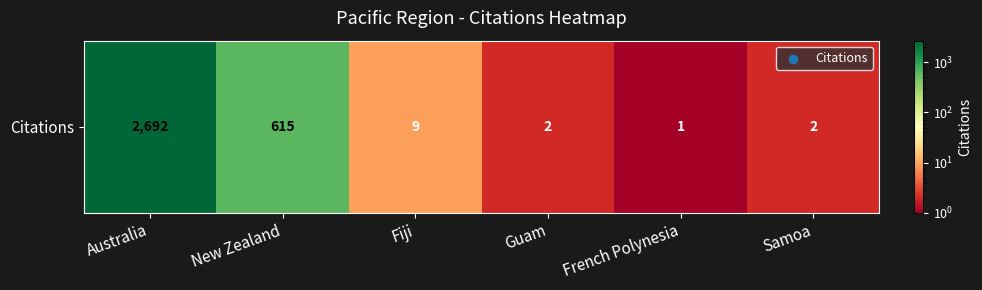

Reading right to left, what are all the values shown in this chart?

Samoa=2	French Polynesia=1	Guam=2	Fiji=9	New Zealand=615	Australia=2692